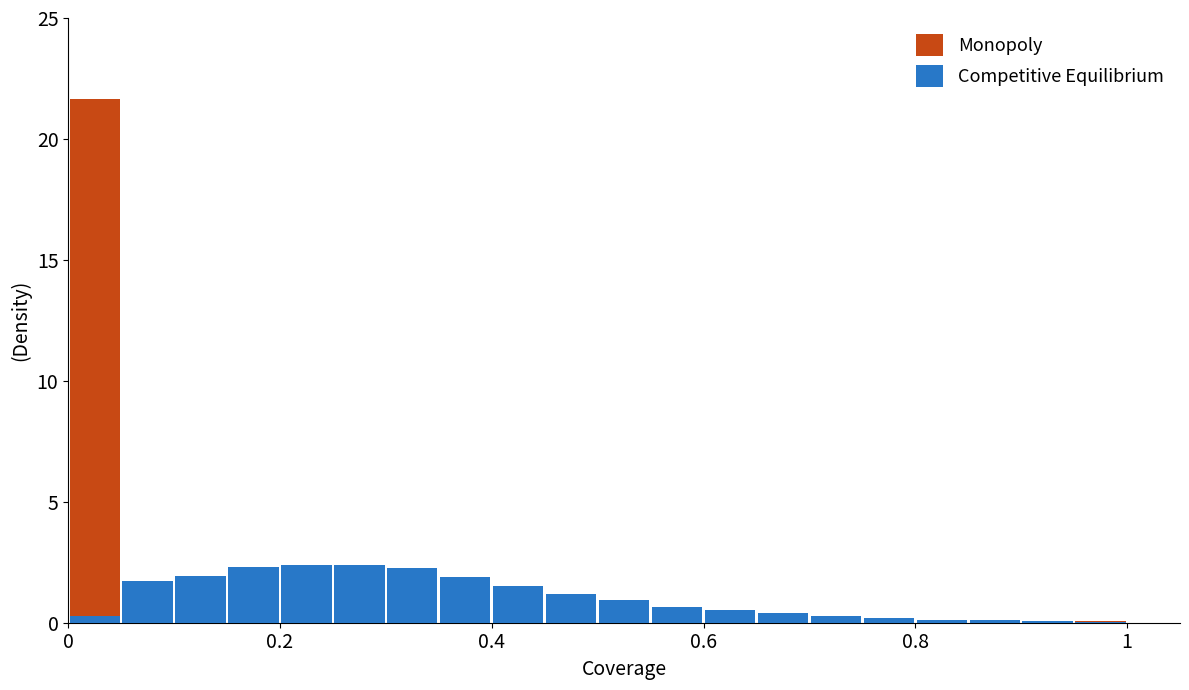

Rank the series at 0.2 from highest to lowest value.

Competitive Equilibrium, Monopoly